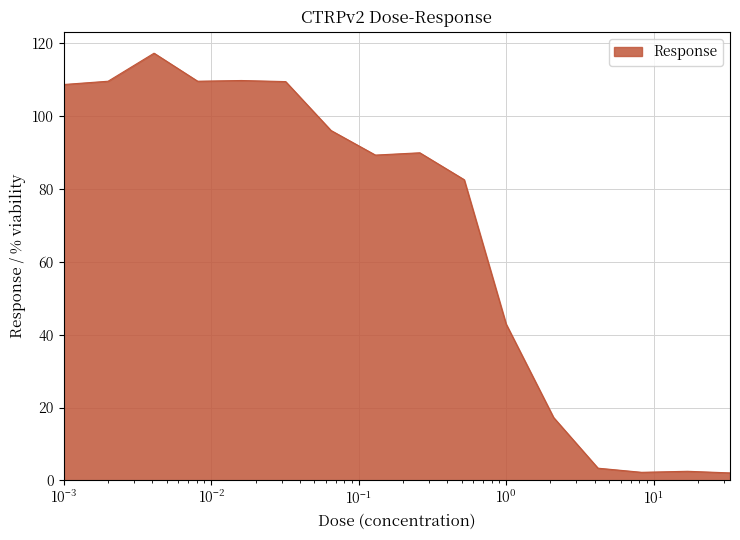

What is the maximum value shown in the chart?

117.3